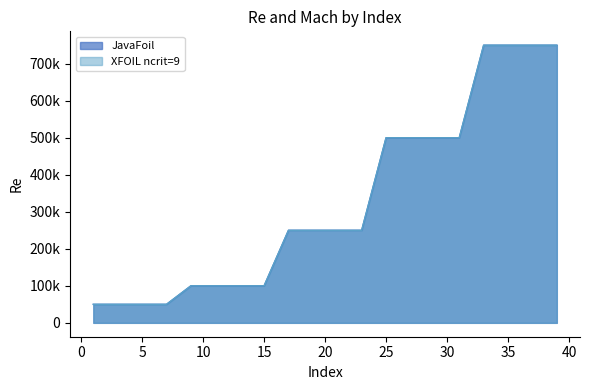

What is the average value of the JavaFoil series?

330000